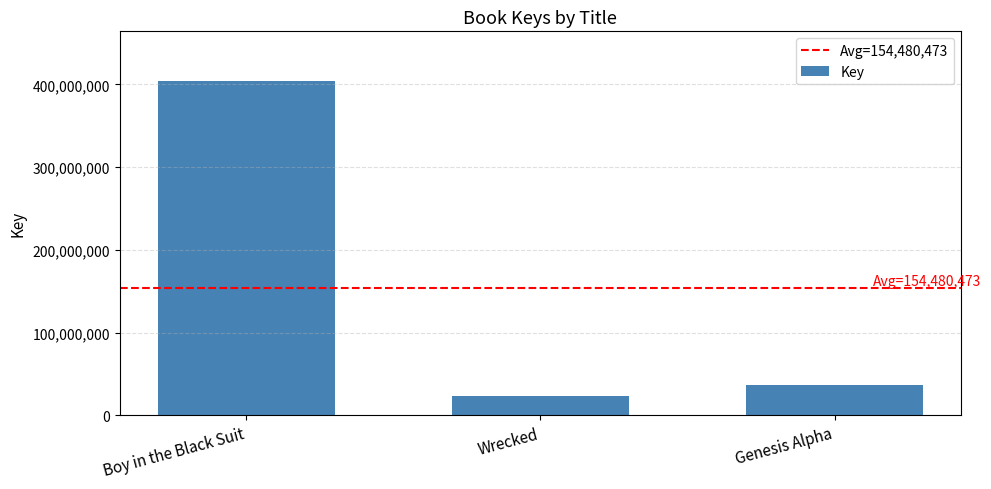

The value at Boy in the Black Suit is 403687606. True or false?

True